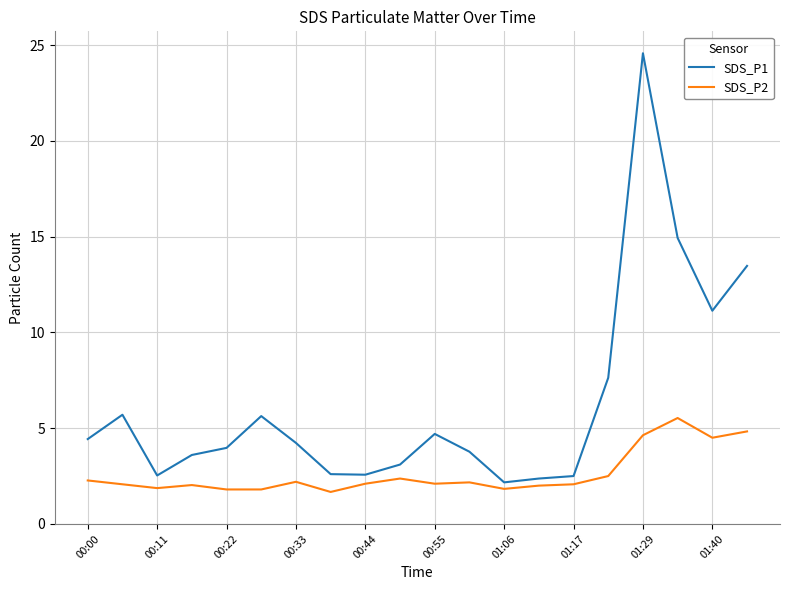

What is the greatest value displayed?

24.6